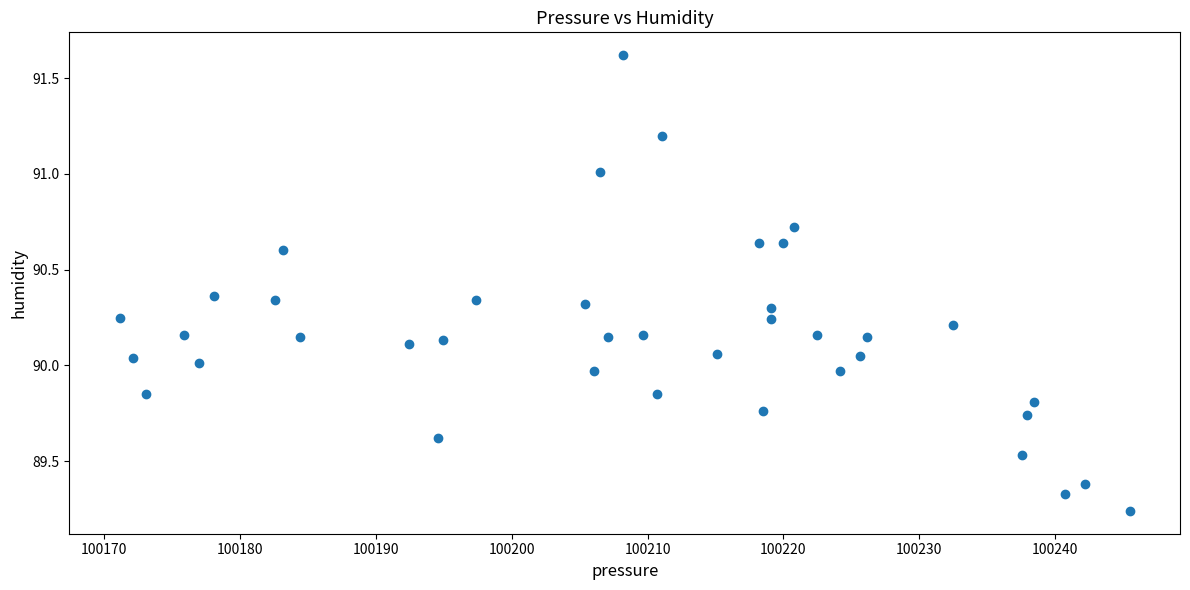

What is the range of Y values (max minus min)?

2.4